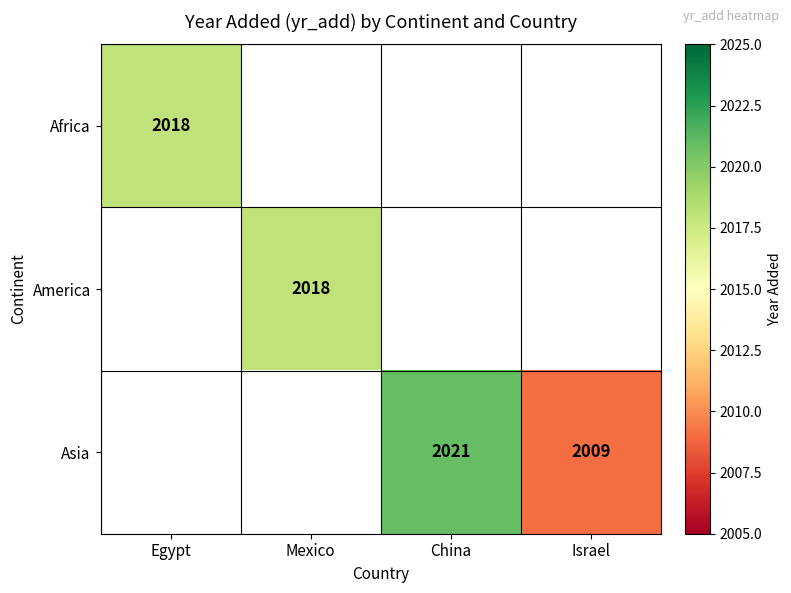

Is it true that America equals 2018 at Mexico?

True